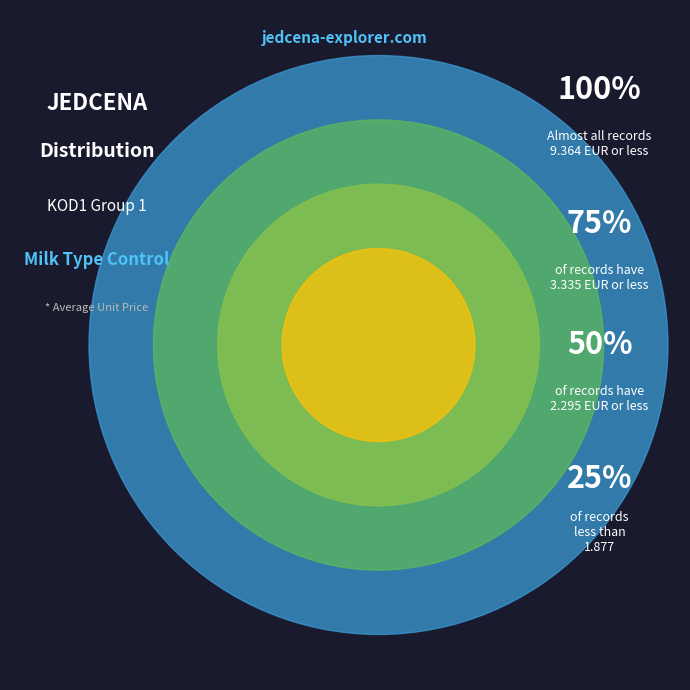

Does any single category account for the majority?

No